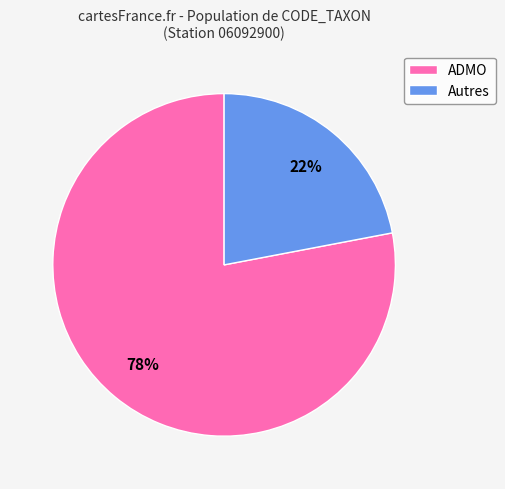

True or false: ADMO accounts for 78% of the total.

True